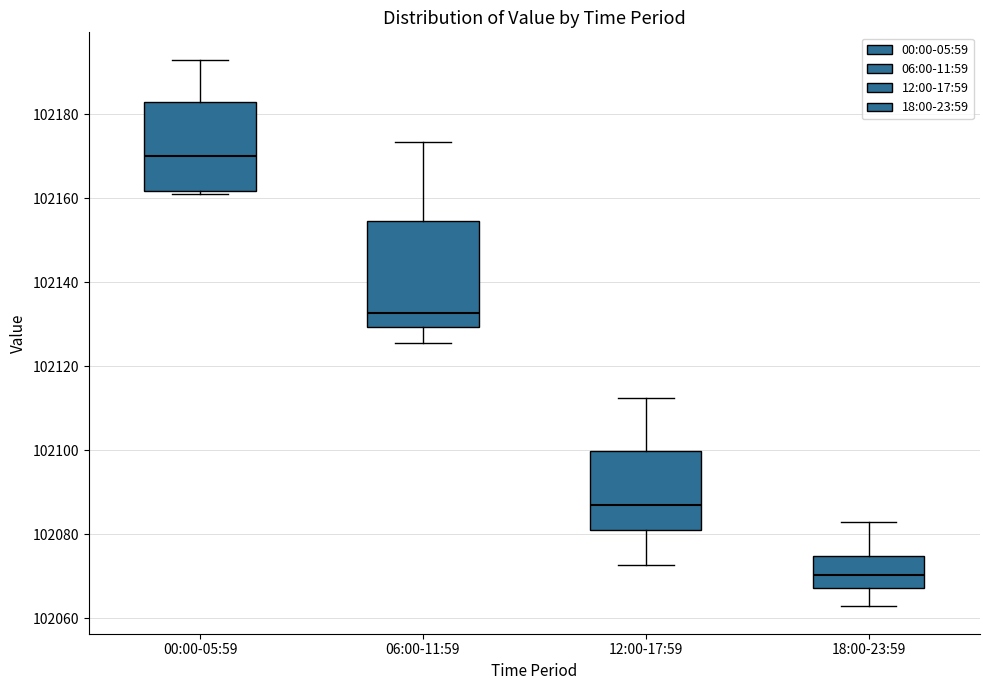

Which box is the tallest, from its lower edge to its upper edge?

06:00-11:59